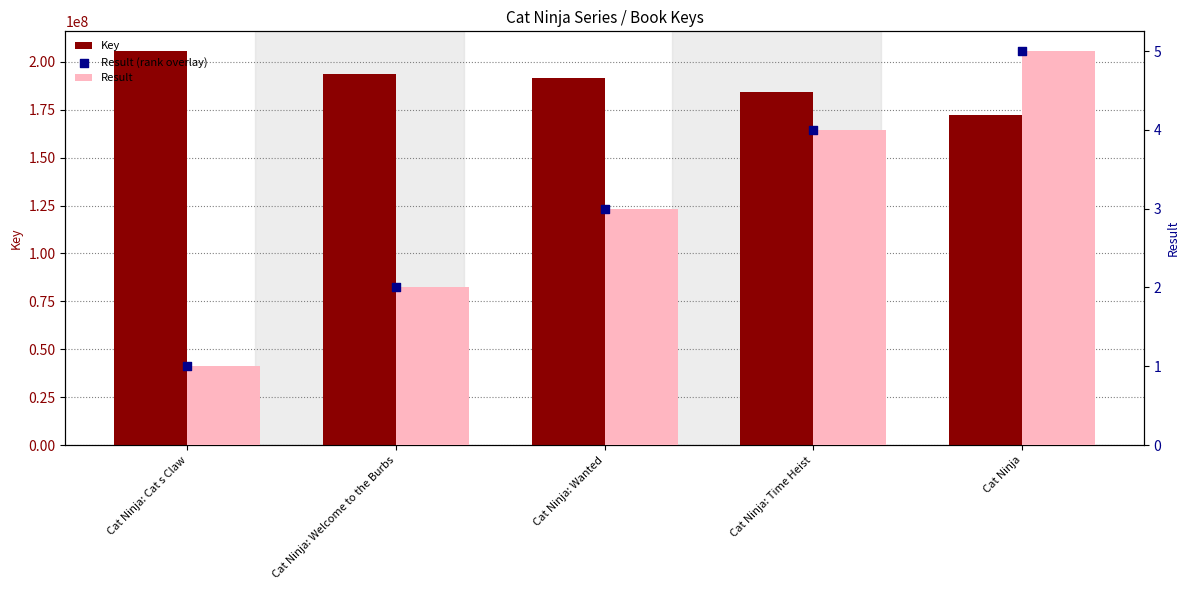

Which series contains the highest Y value?

Key